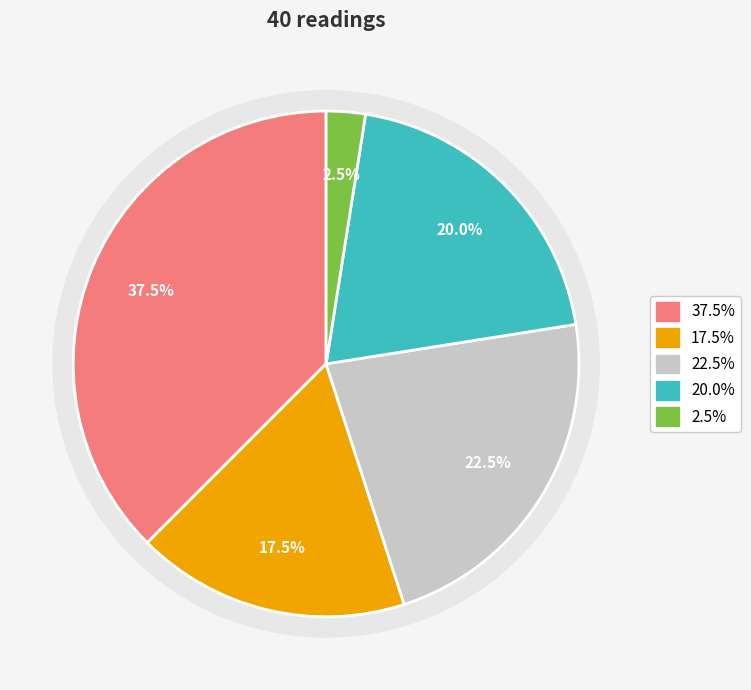

What percentage is the 39 slice, to the nearest percent?

2%